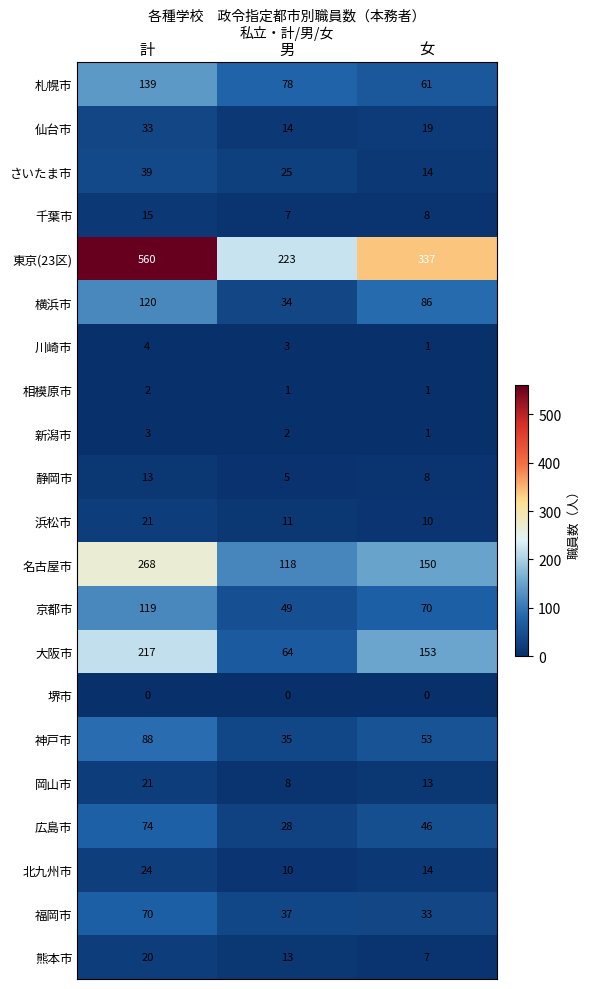

Rank the series at 男 from highest to lowest value.

東京(23区), 名古屋市, 札幌市, 大阪市, 京都市, 福岡市, 神戸市, 横浜市, 広島市, さいたま市, 仙台市, 熊本市, 浜松市, 北九州市, 岡山市, 千葉市, 静岡市, 川崎市, 新潟市, 相模原市, 堺市